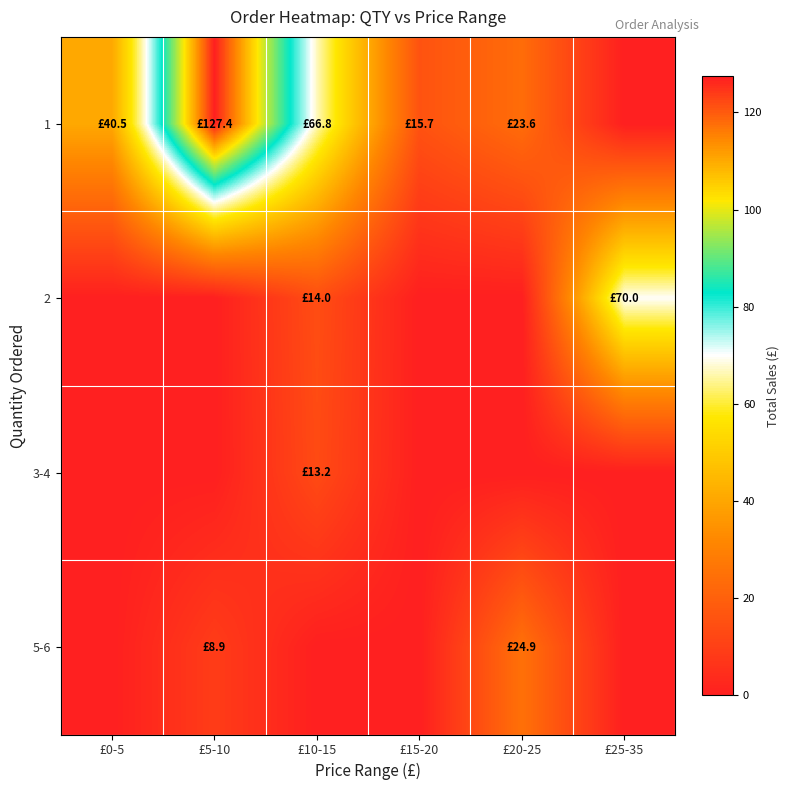

Reading left to right, what are all the values shown in this chart?

1: £0-5=40.5	£5-10=127.4	£10-15=66.8	£15-20=15.7	£20-25=23.6	£25-35=0.0
2: £0-5=0.0	£5-10=0.0	£10-15=14.0	£15-20=0.0	£20-25=0.0	£25-35=70.0
3-4: £0-5=0.0	£5-10=0.0	£10-15=13.2	£15-20=0.0	£20-25=0.0	£25-35=0.0
5-6: £0-5=0.0	£5-10=8.9	£10-15=0.0	£15-20=0.0	£20-25=24.9	£25-35=0.0